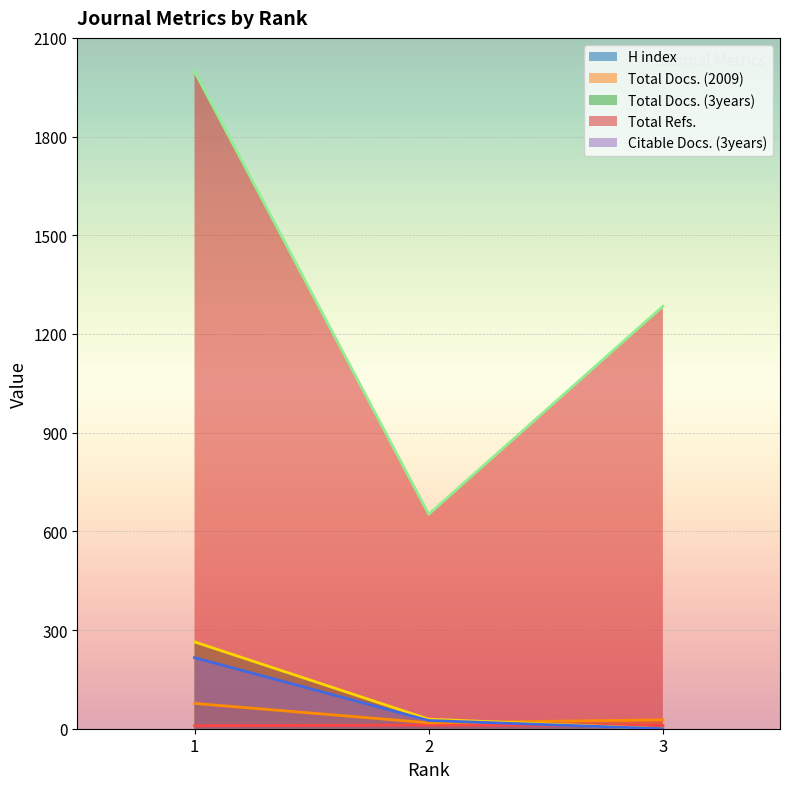

List the series in order of their peak value, lowest first.

H index, Total Docs. (2009), Citable Docs. (3years), Total Docs. (3years), Total Refs.